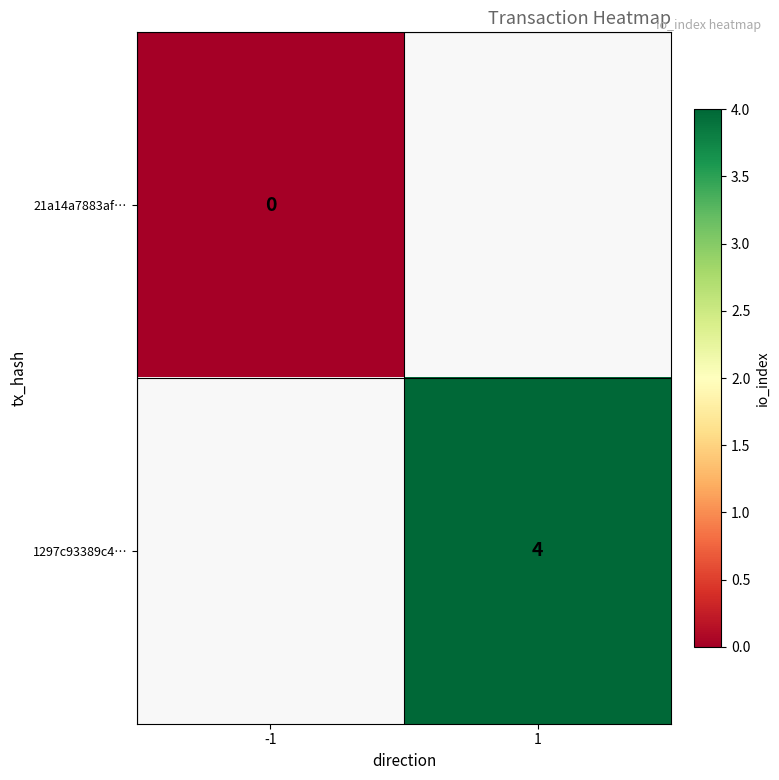

True or false: 1297c93389c4… has a value of 7 at 1.

False